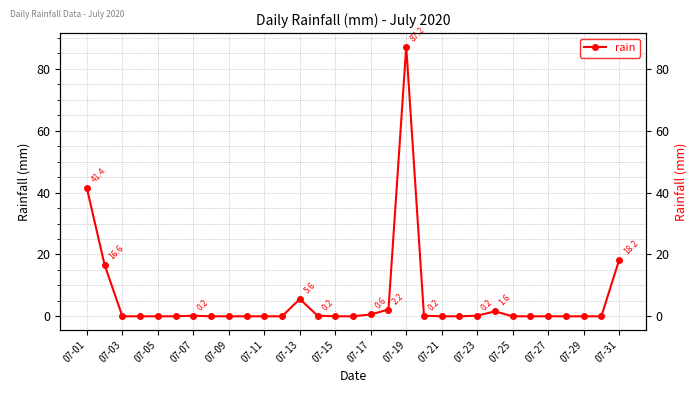

How many points are higher than both their immediate neighbors (excluding endpoints)?

4